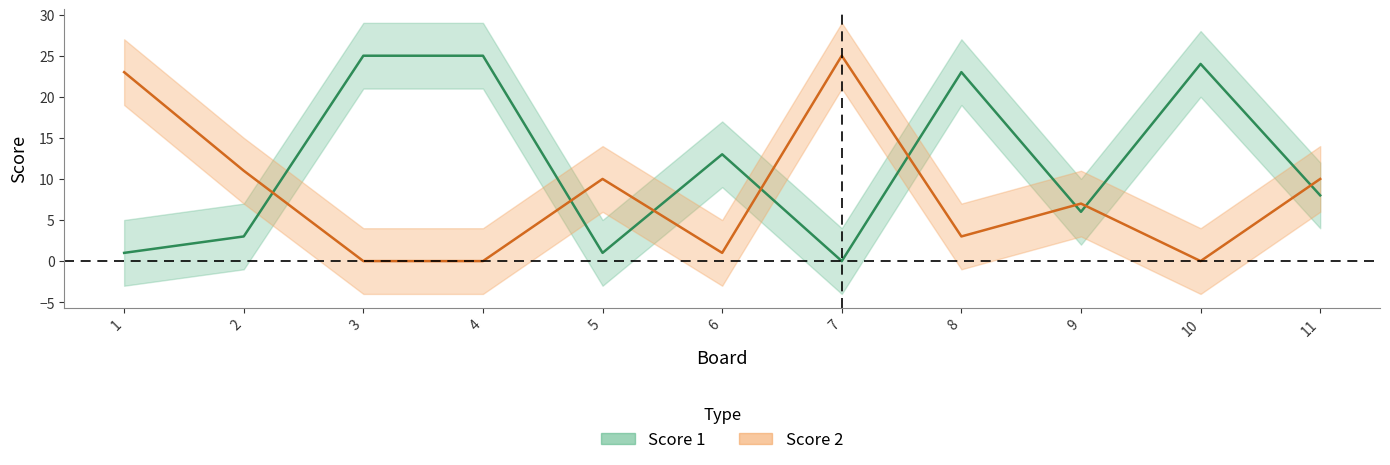

True or false: Score 2 has a value of 0 at 10.

True